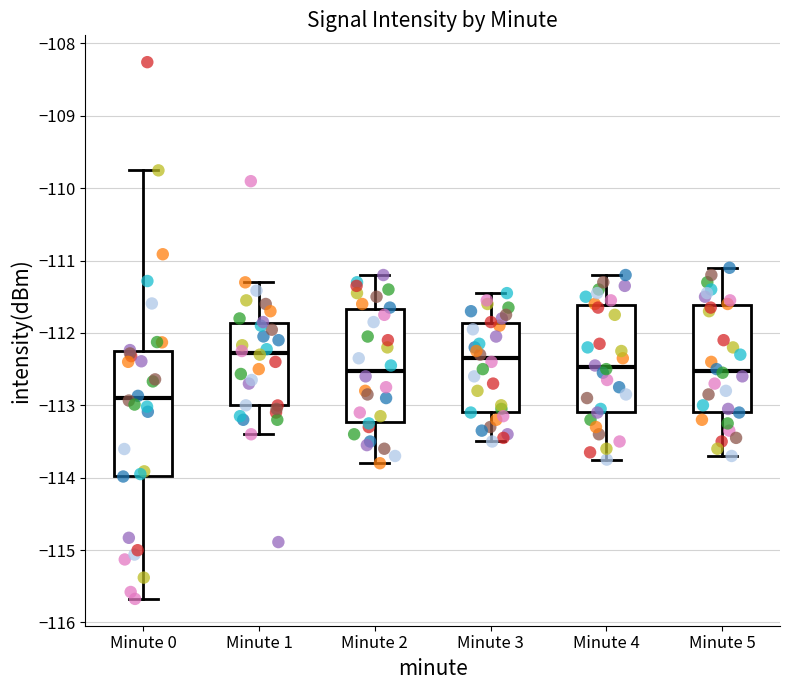

Reading left to right, transcribe this box plot: for each box, give where its median line is, the range the box spans, and where its two whiskers end, as read against the y-axis. The values are not printed on the chart, so give them approximately, as read against the axis.

Minute 0: median -112.9, box -114.0 to -112.2, whiskers -115.7 to -109.8
Minute 1: median -112.3, box -113.0 to -111.9, whiskers -113.4 to -111.3
Minute 2: median -112.5, box -113.2 to -111.7, whiskers -113.8 to -111.2
Minute 3: median -112.3, box -113.1 to -111.9, whiskers -113.5 to -111.4
Minute 4: median -112.5, box -113.1 to -111.6, whiskers -113.7 to -111.2
Minute 5: median -112.5, box -113.1 to -111.6, whiskers -113.7 to -111.1